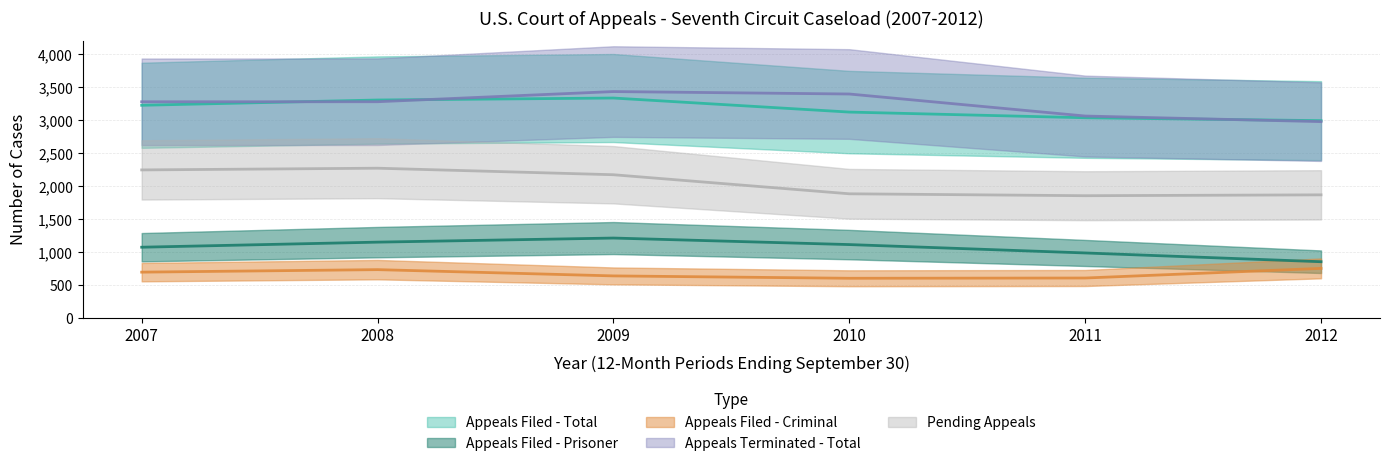

What is the total value across all series at 2010?

10126